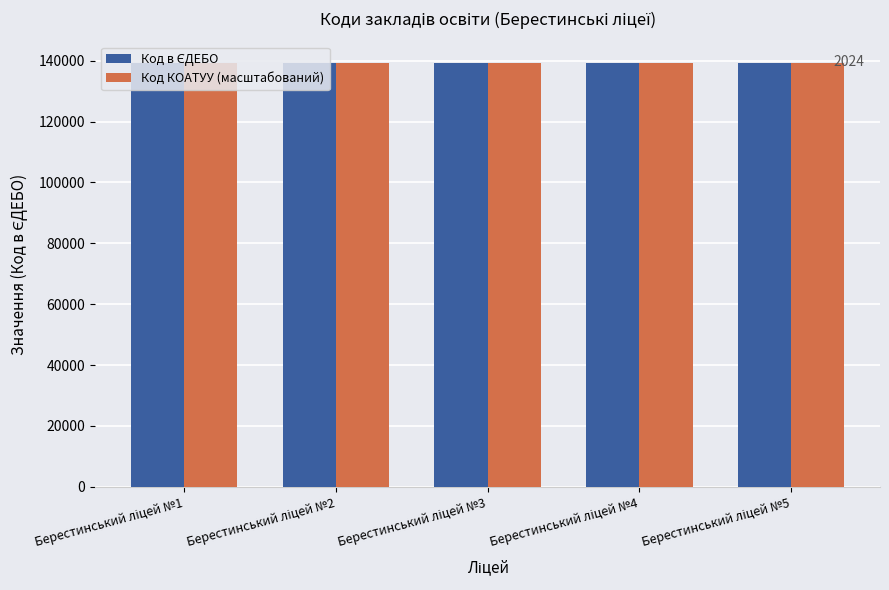

How many bars are there in total?

10